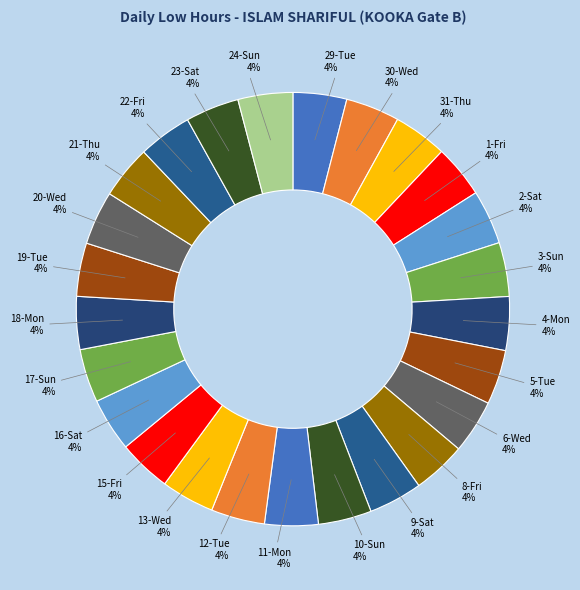

What is the ratio of the value at 24-Sun to the value at 19-Tue?

1.0